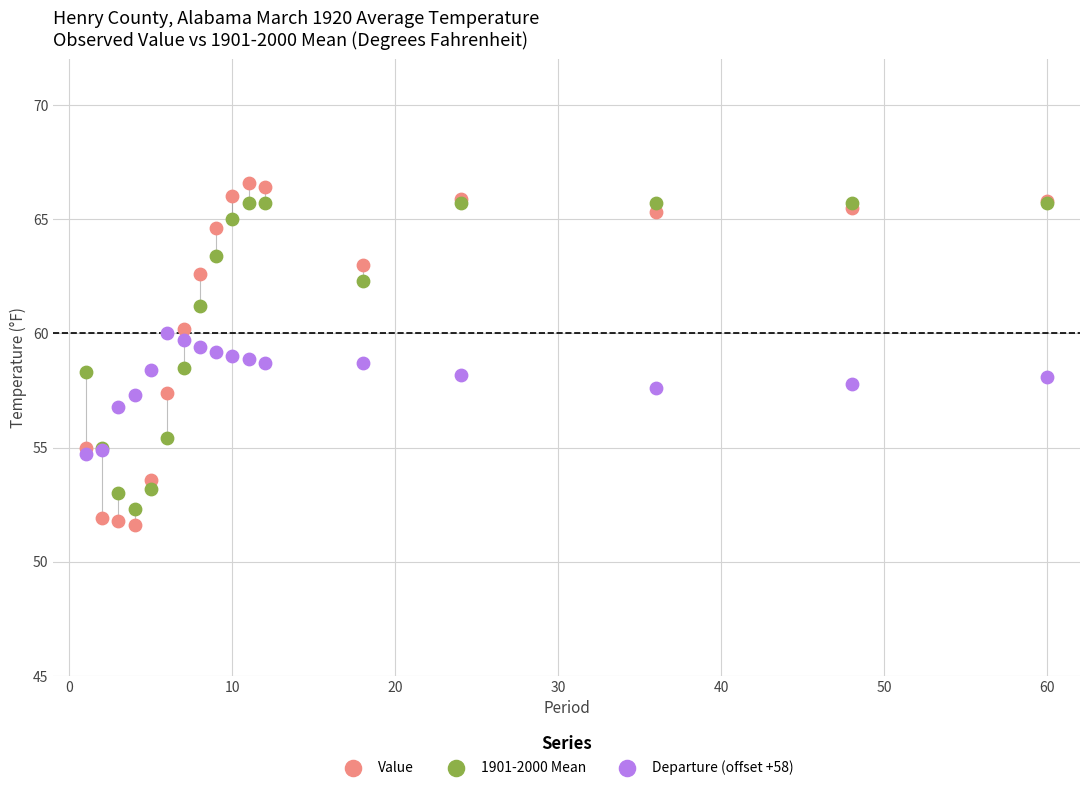

Which series has the widest spread of Y values?

Value